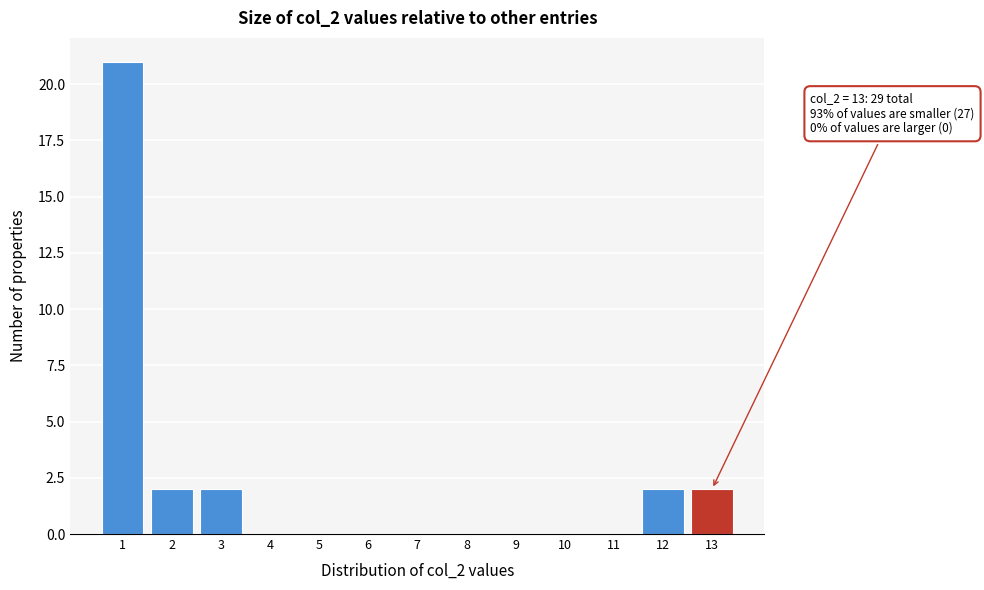

Reading left to right, list all the values displayed in this chart.

1=21	2=2	3=2	4=0	5=0	6=0	7=0	8=0	9=0	10=0	11=0	12=2	13=2